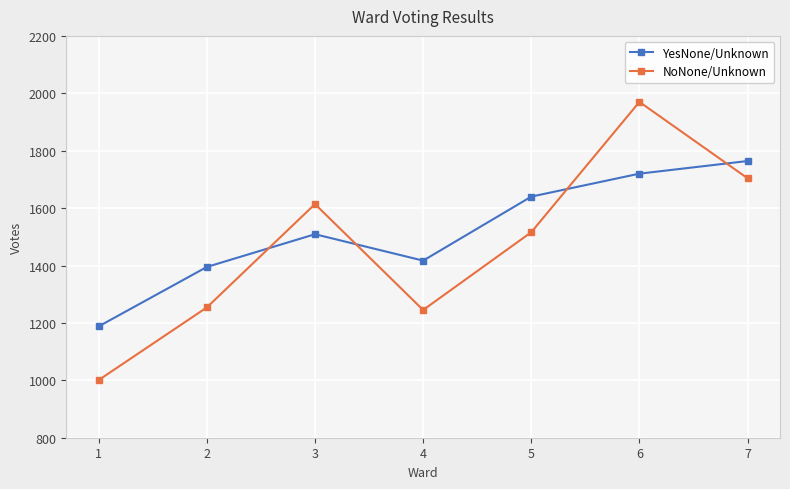

What is the difference between the highest and lowest values at 7?

60